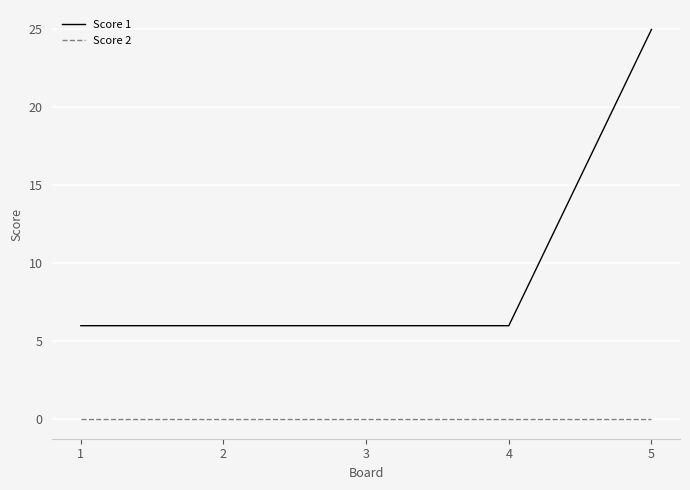

Reading right to left, transcribe all the data shown in this chart.

Score 1: 25	6	6	6	6
Score 2: 0	0	0	0	0